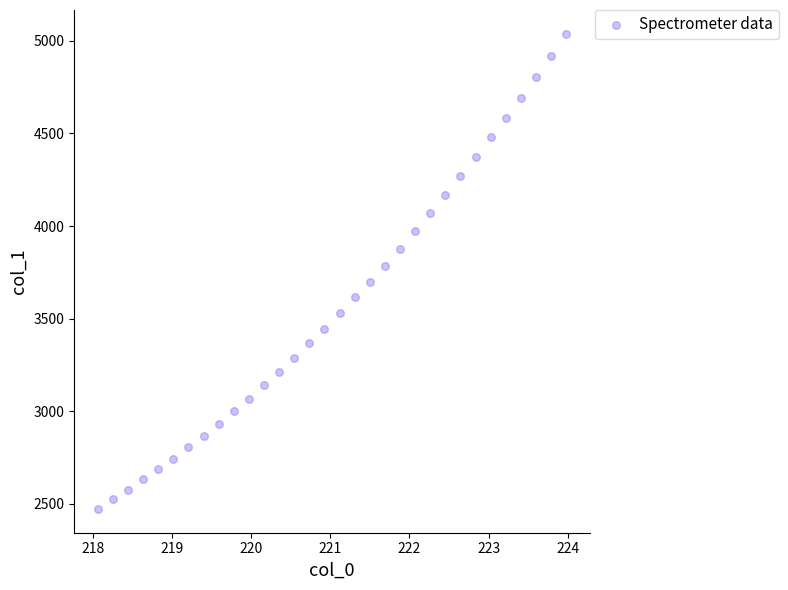

What is the range of Y values (max minus min)?

2567.4